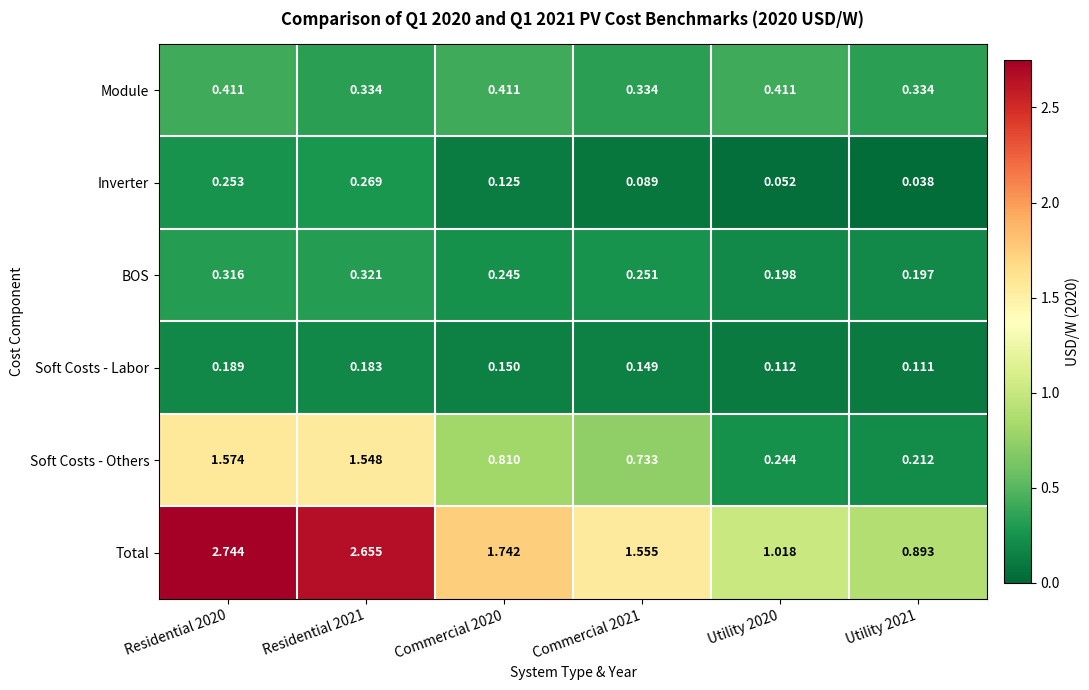

Is the value of Inverter at Commercial 2020 greater than the value of Module at Residential 2020?

No